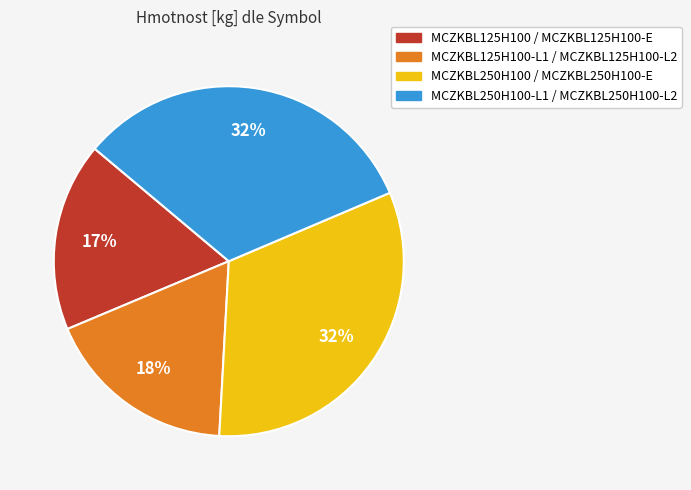

How many slices are in this pie chart?

4